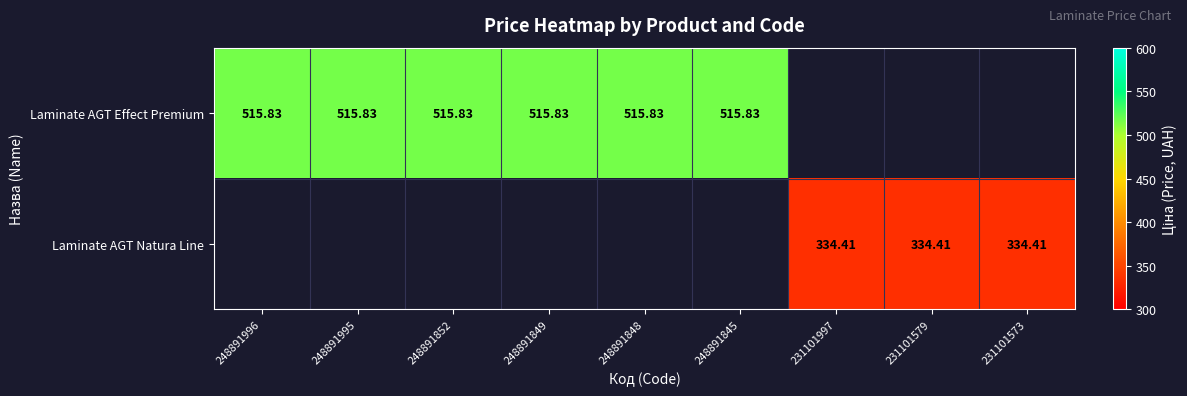

Is it true that Laminate AGT Effect Premium equals 515.8 at 248891849?

True